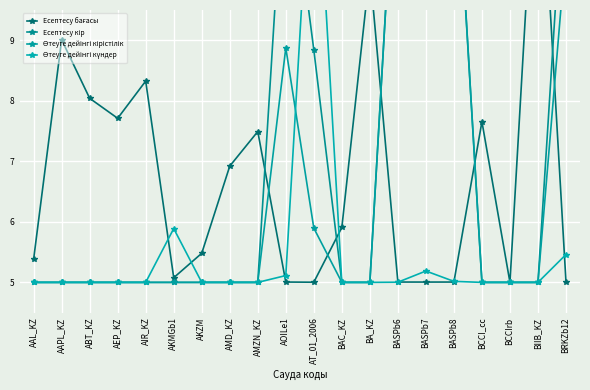

Is the value of Өтеуге дейінгі күндер at BRKZb12 greater than the value of Өтеуге дейінгі кірістілік at AOILe1?

No